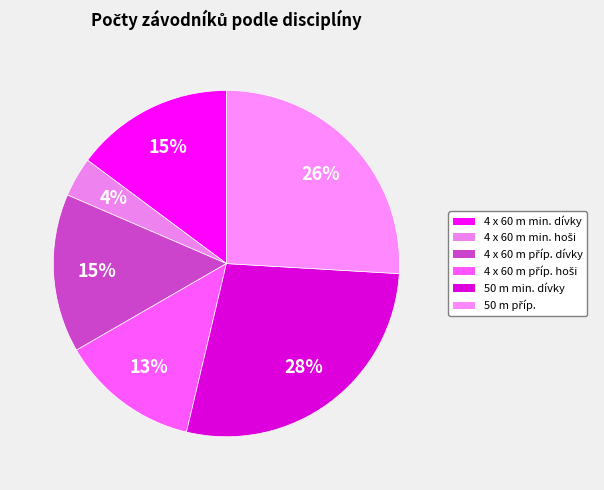

How many segments does this pie chart have?

6